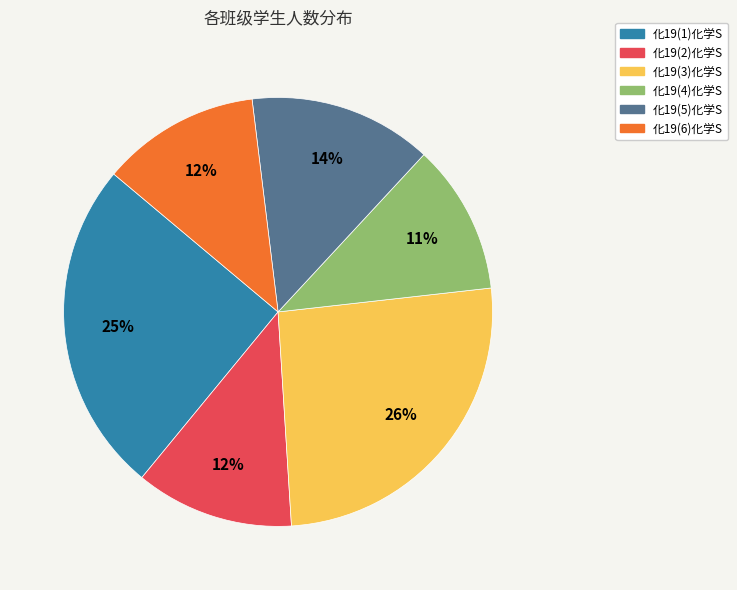

Is the sum of 化19(2)化学S and 化19(6)化学S greater than half?

No